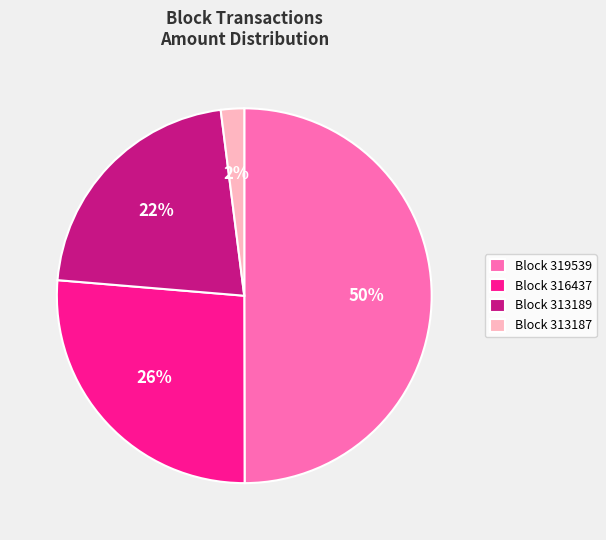

To the nearest percent, what is the average slice percentage?

25%